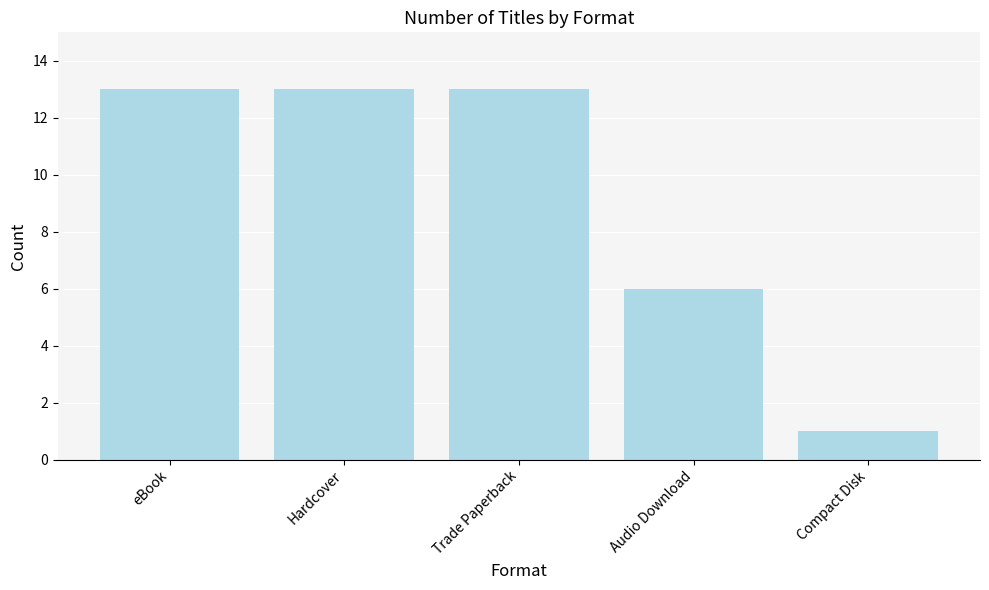

At which category does the chart reach its minimum across all series?

Compact Disk